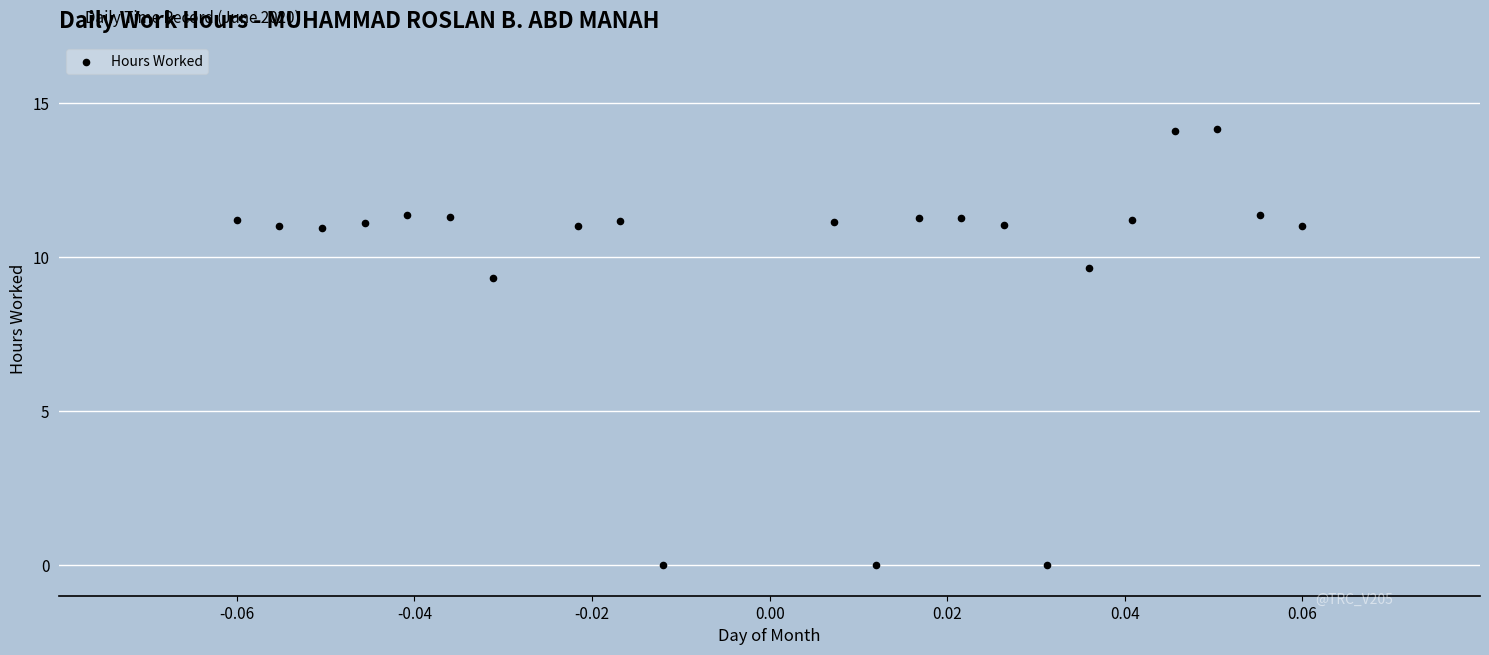

What Y value in the scatter plot is closest to 7?

9.3